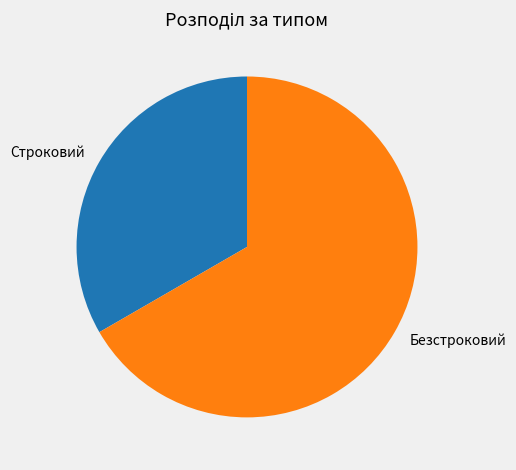

Is it true that Строковий is 27% of the pie?

False